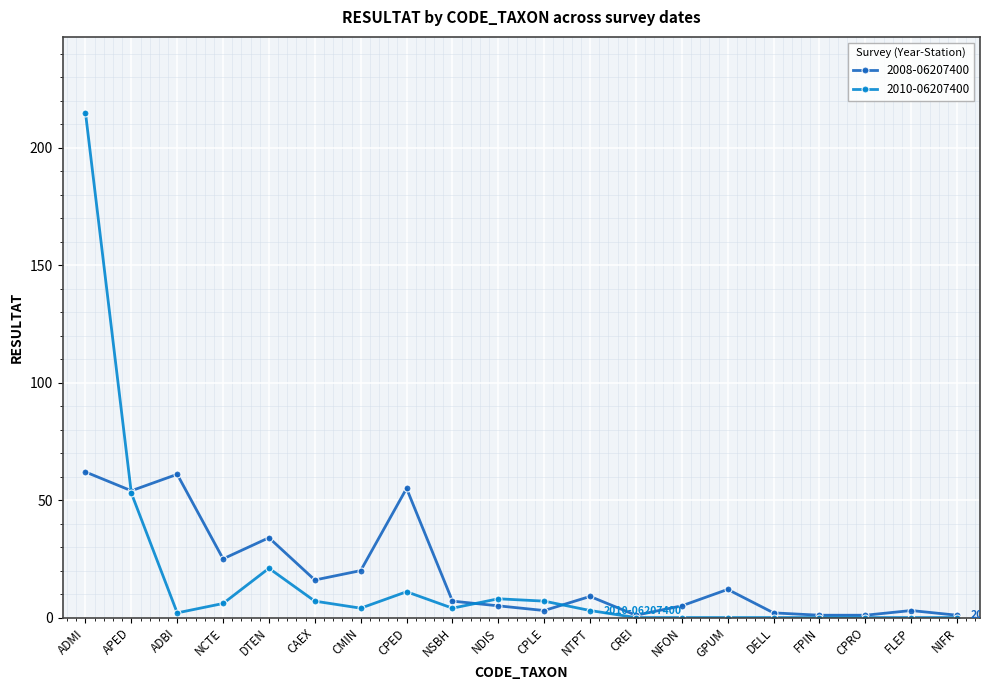

What is the maximum value for 2010-06207400?

215